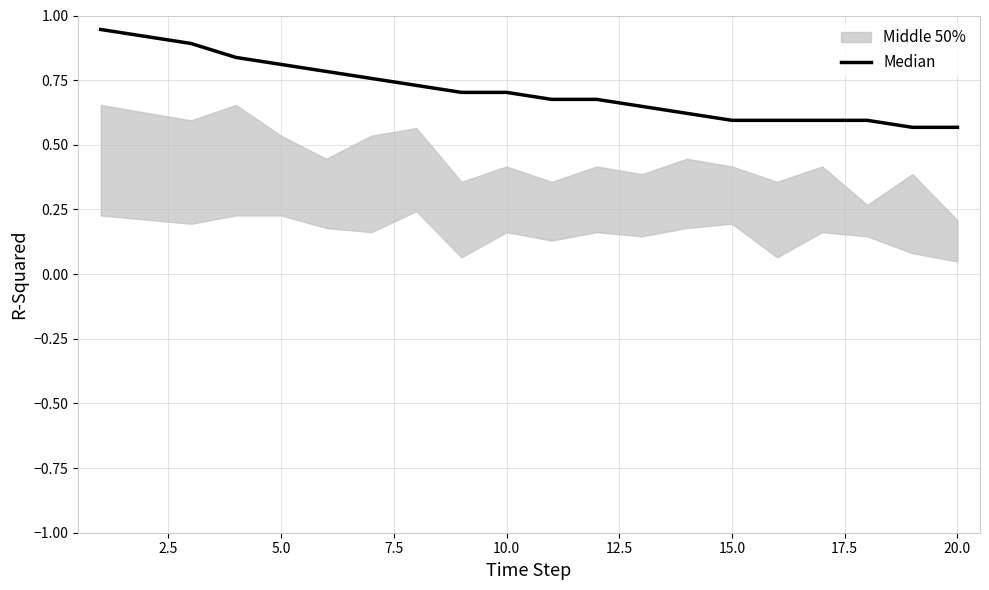

What is the greatest value displayed?

0.9